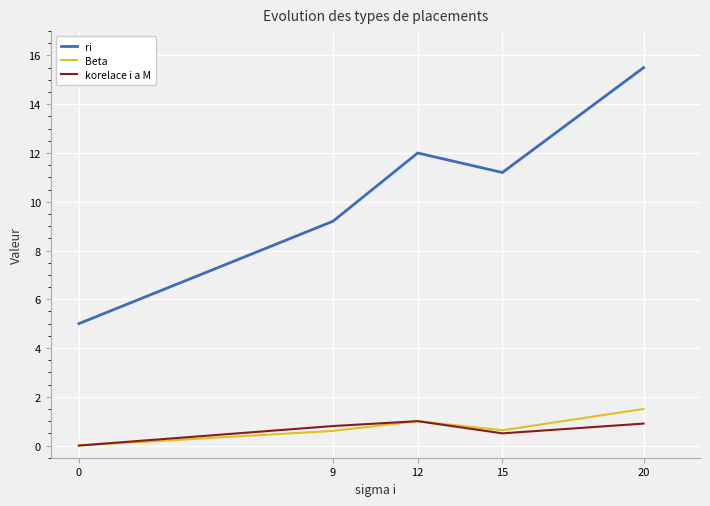

Does the chart display data point markers on the line(s)?

No